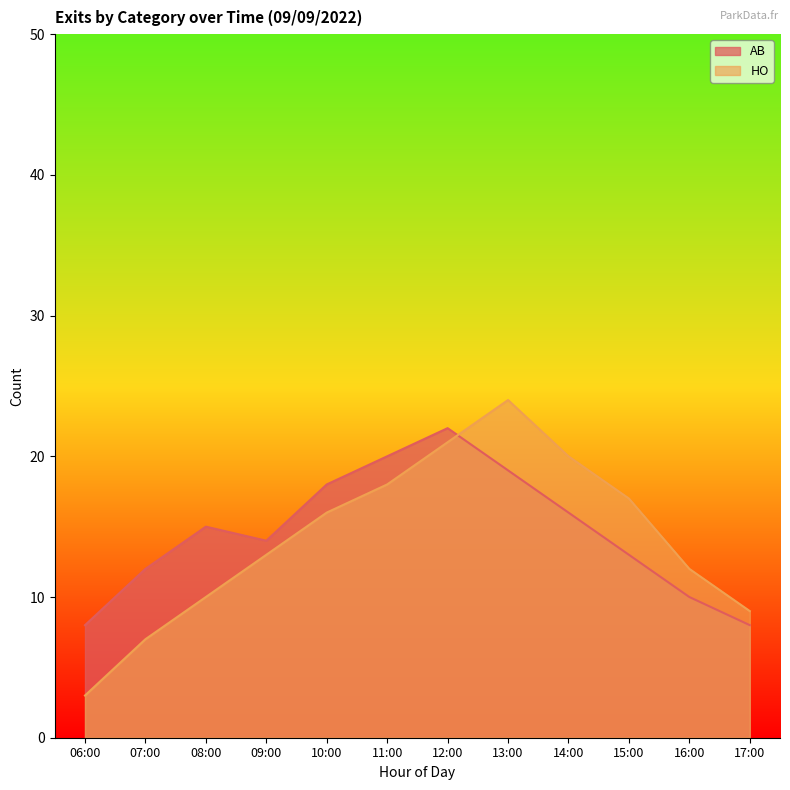

How many categories are shown in the chart?

12